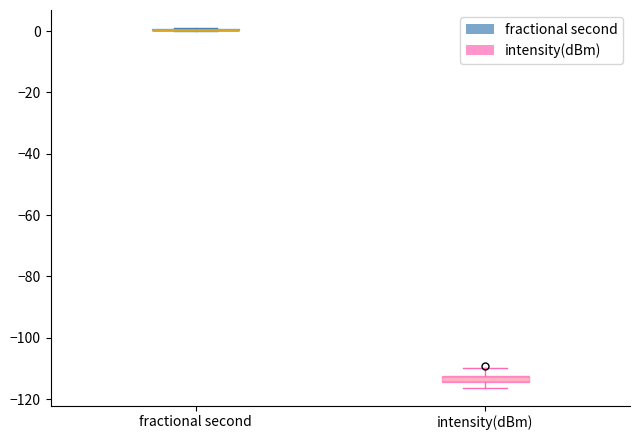

Where is the lower edge of the box for intensity(dBm) on the y-axis? The values are not printed on the chart, so give them approximately, as read against the axis.

-114